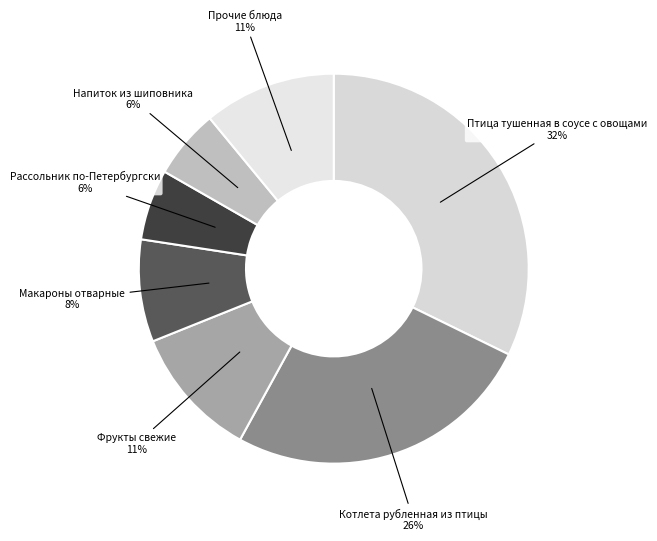

Count the number of slices in the pie.

7